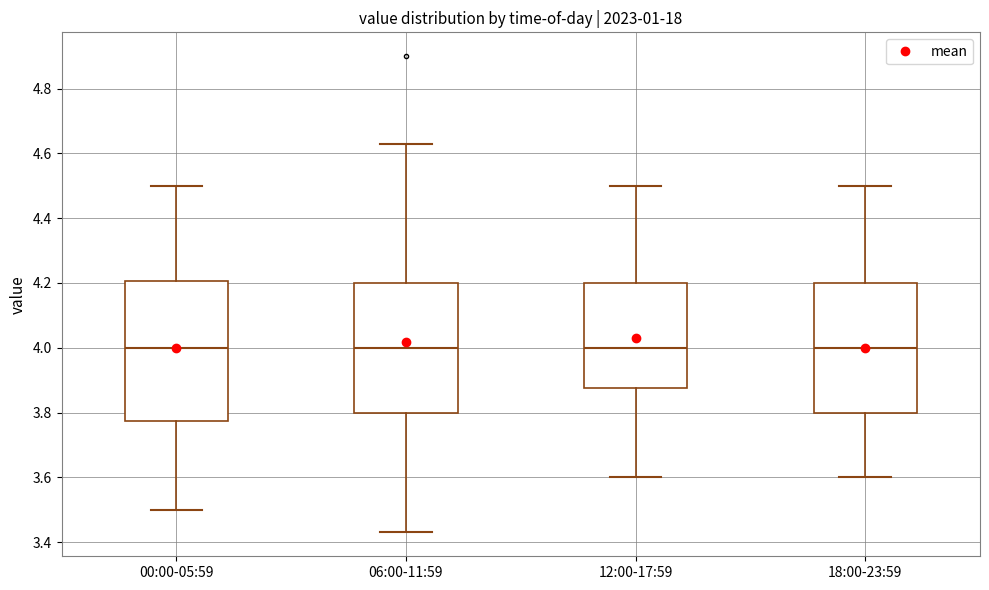

Where is the upper edge of the box for 00:00-05:59 on the y-axis? The values are not printed on the chart, so give them approximately, as read against the axis.

4.20